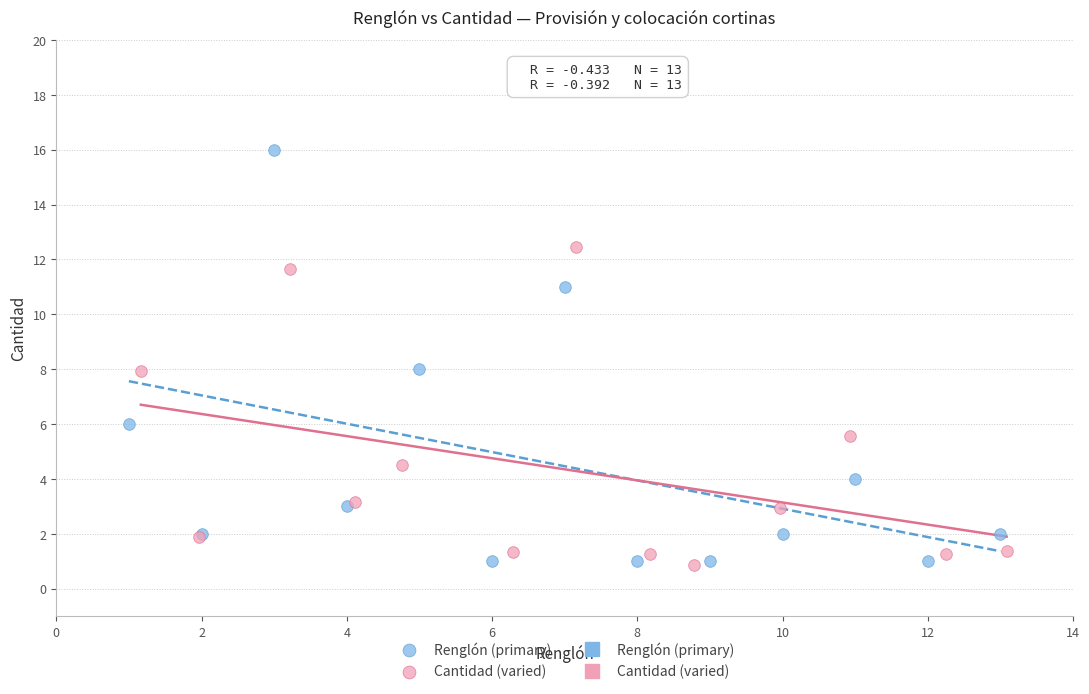

Which series has the widest spread of Y values?

Renglón (primary)